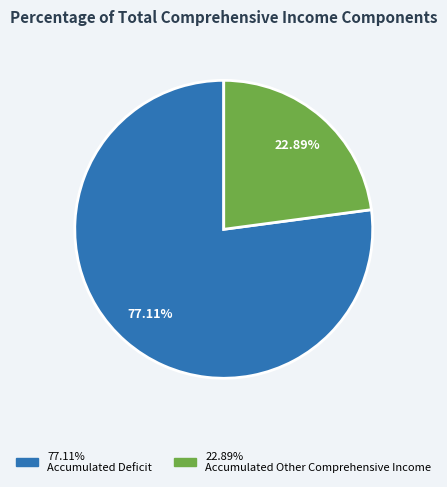

Does any single category account for the majority?

Yes